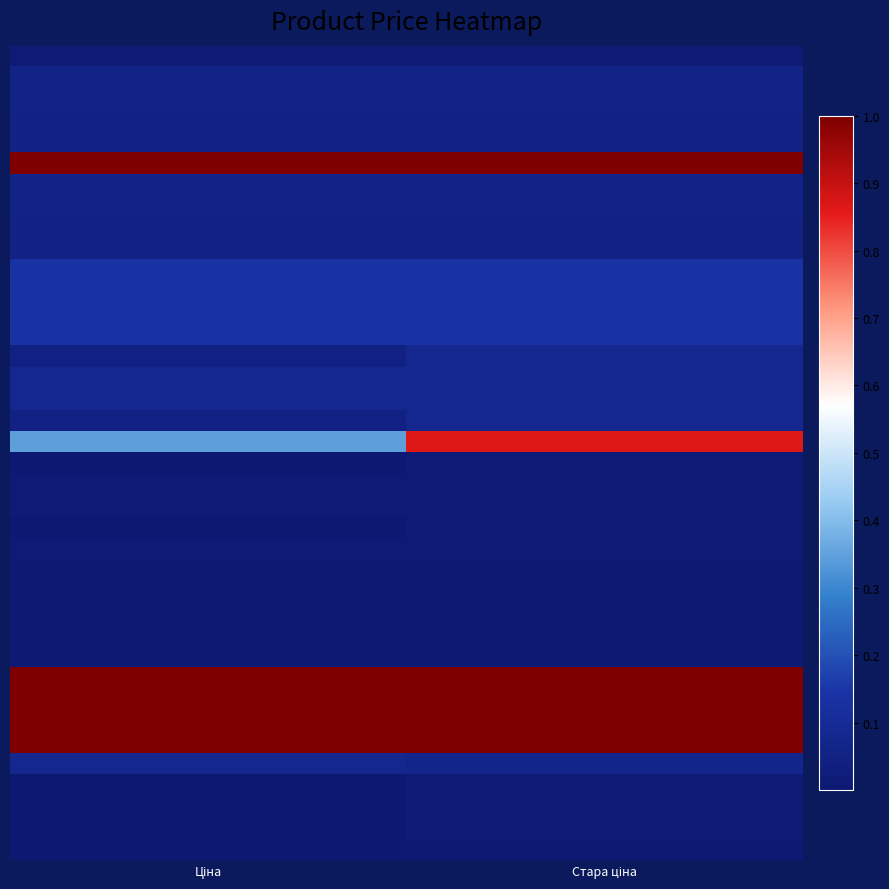

How many series are shown in this chart?

38